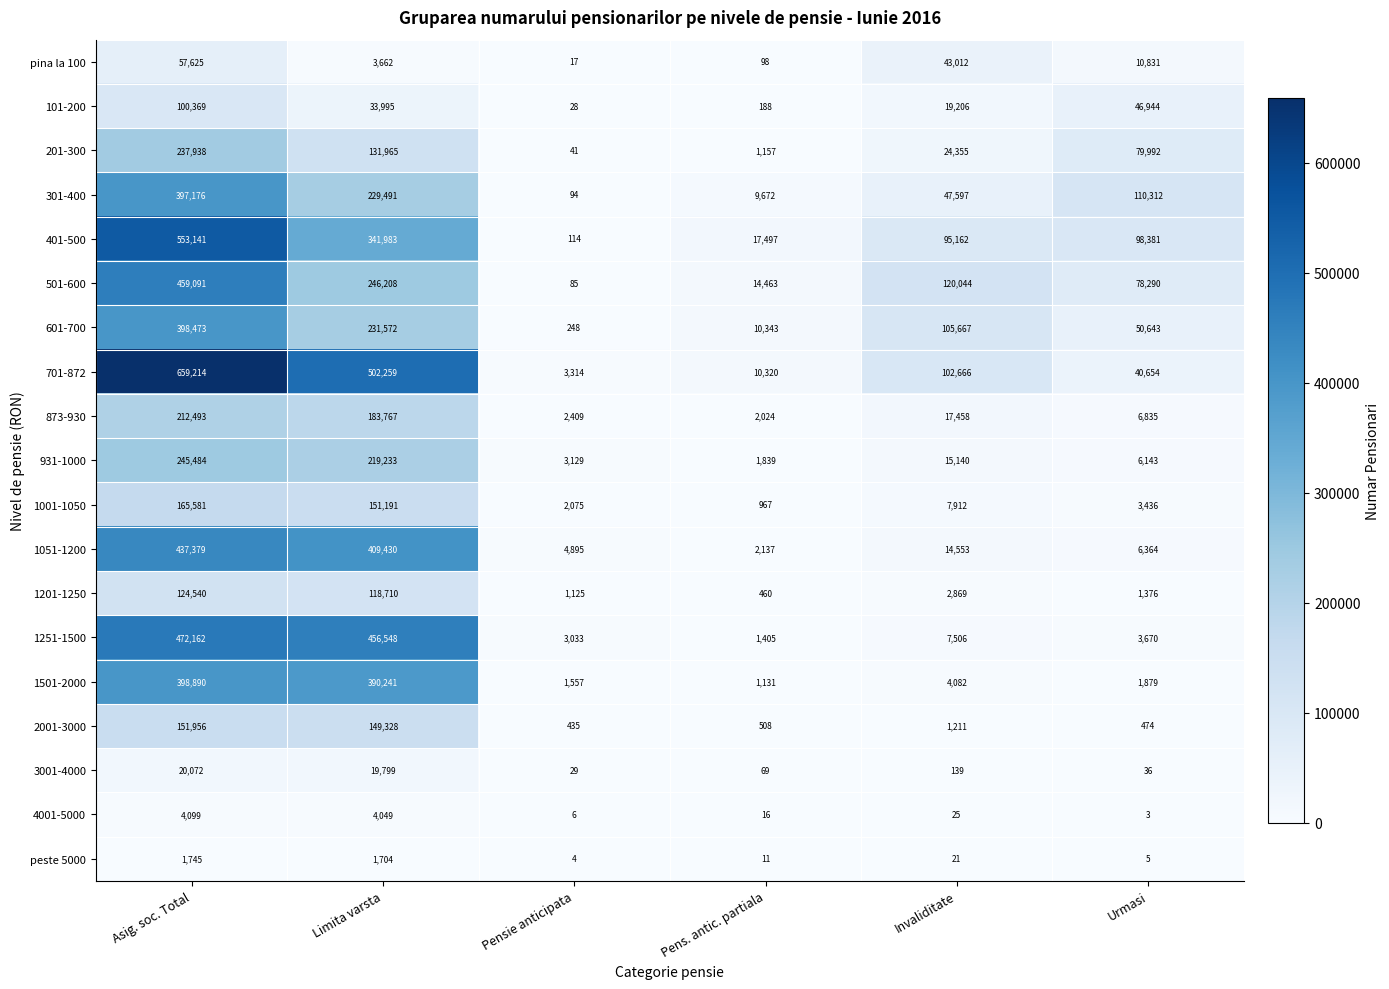

List the series in order of their peak value, highest first.

701-872, 401-500, 1251-1500, 501-600, 1051-1200, 1501-2000, 601-700, 301-400, 931-1000, 201-300, 873-930, 1001-1050, 2001-3000, 1201-1250, 101-200, pina la 100, 3001-4000, 4001-5000, peste 5000